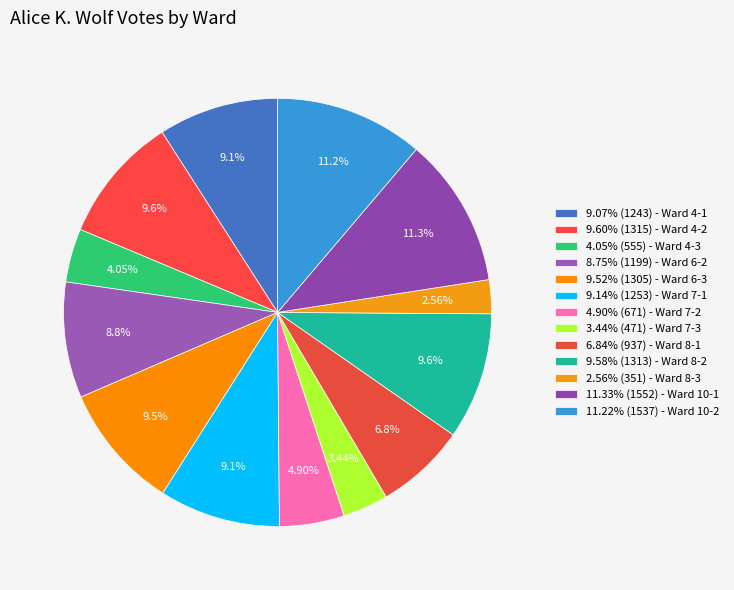

How many slices are in this pie chart?

13